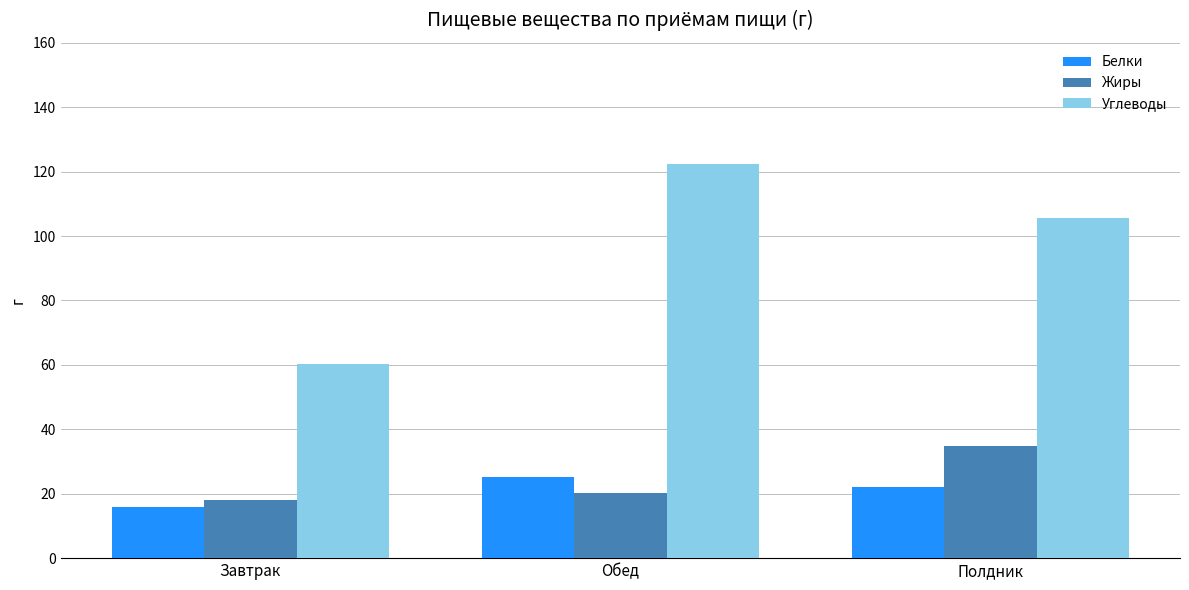

What position from the left is Обед?

2